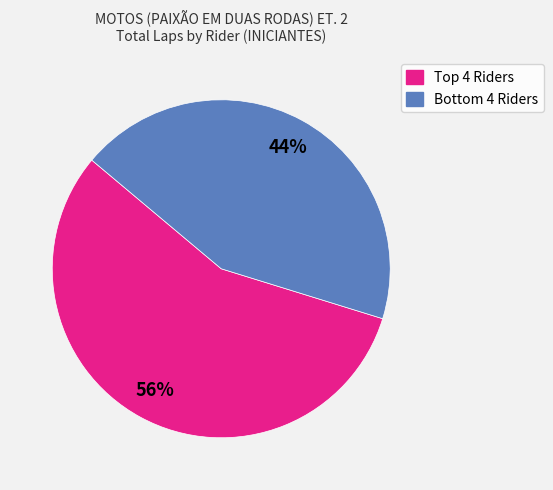

Is there any slice that represents more than half of the pie?

Yes